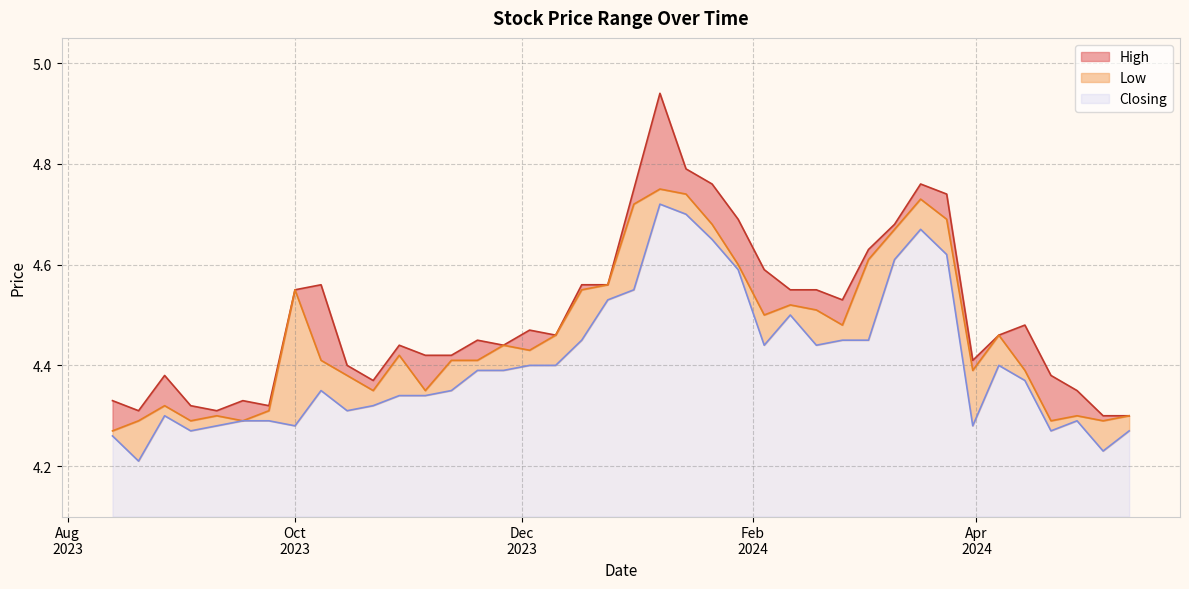

True or false: Closing has a value of 4.3 at 12/05/2024.

True